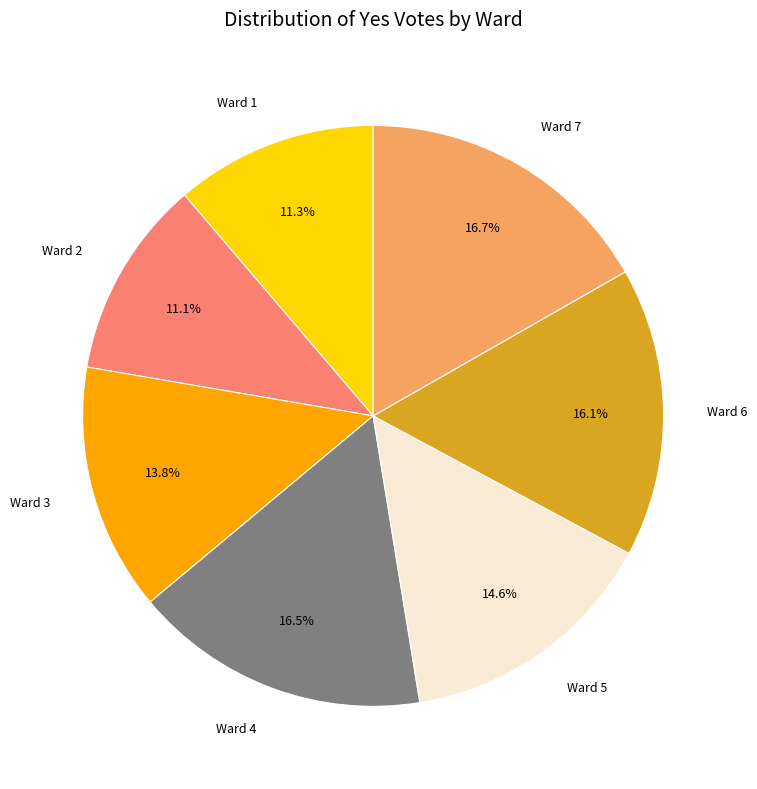

What is the total percentage of Ward 4 and Ward 5?

31.1%